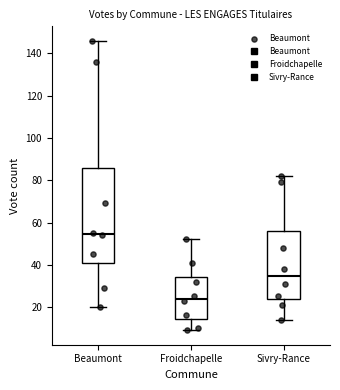

Reading left to right, transcribe this box plot: for each box, give where its median line is, the range the box spans, and where its two whiskers end, as read against the y-axis. The values are not printed on the chart, so give them approximately, as read against the axis.

Beaumont: median 54, box 42 to 86, whiskers 20 to 146
Froidchapelle: median 24, box 14 to 34, whiskers 10 to 52
Sivry-Rance: median 34, box 24 to 56, whiskers 14 to 82